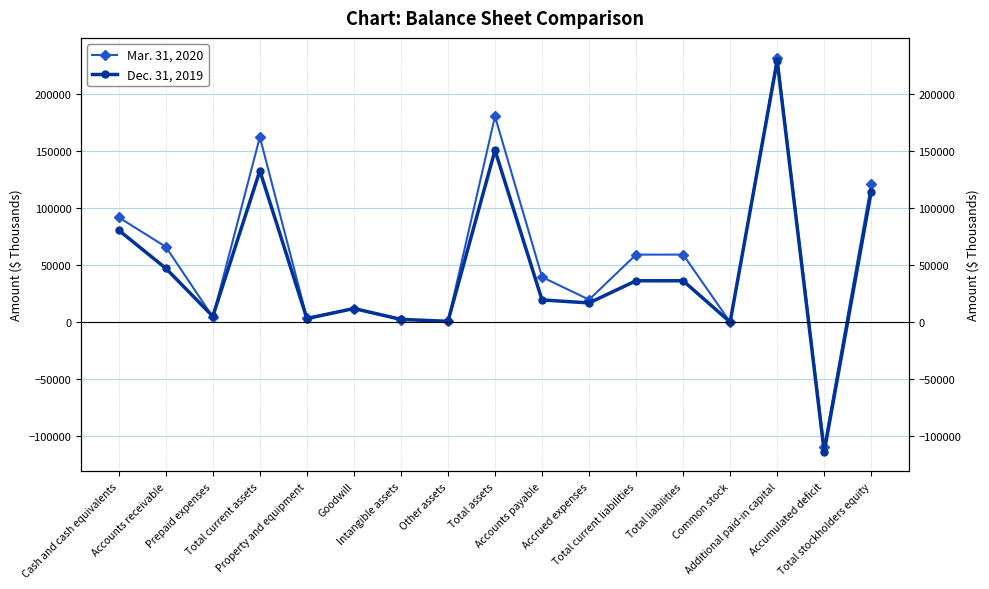

How many values in Mar. 31, 2020 are below zero?

1